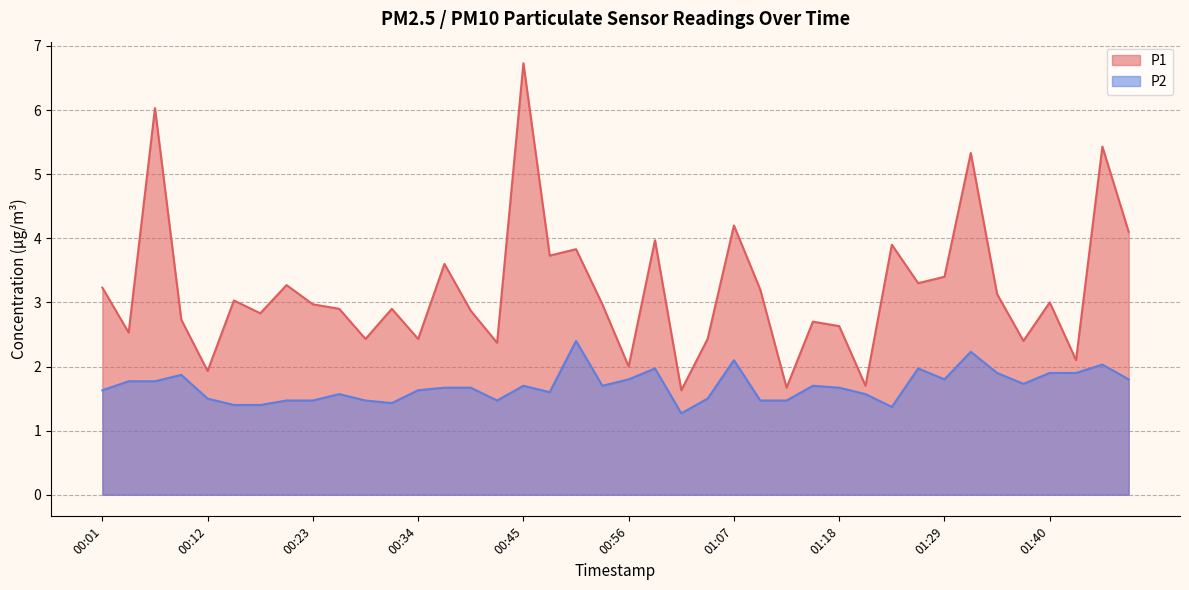

Rank the series by their average value, from lowest to highest.

P2, P1